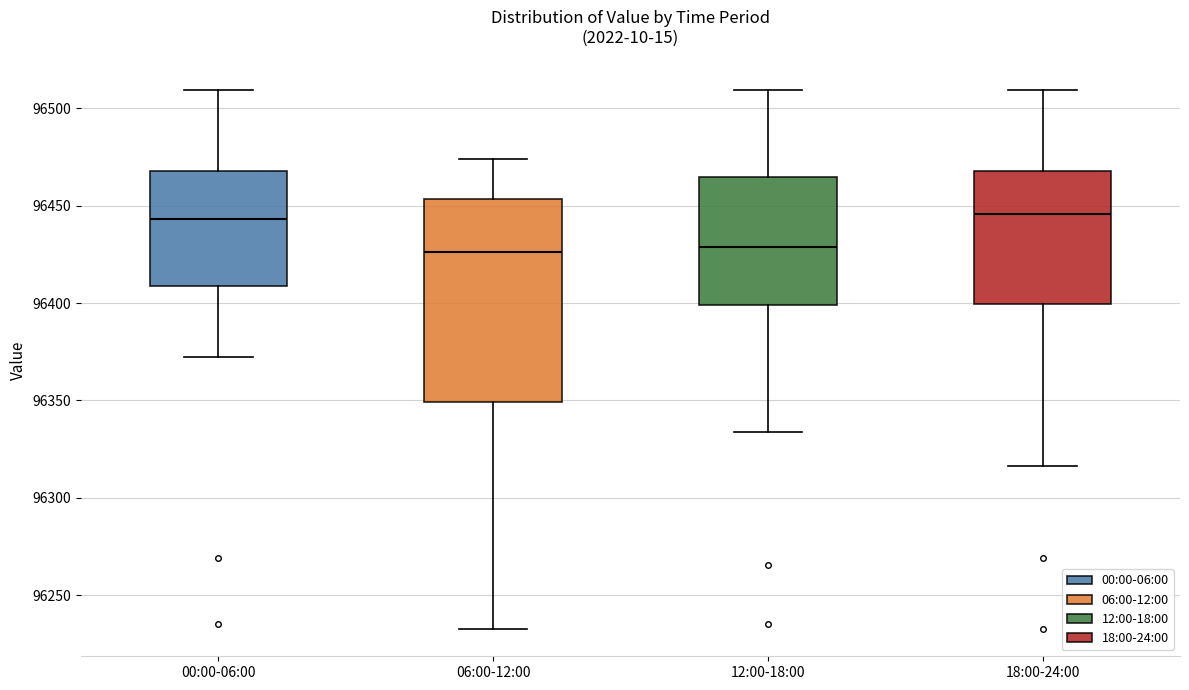

Where does the upper whisker of the box for 12:00-18:00 end on the y-axis? The values are not printed on the chart, so give them approximately, as read against the axis.

96510